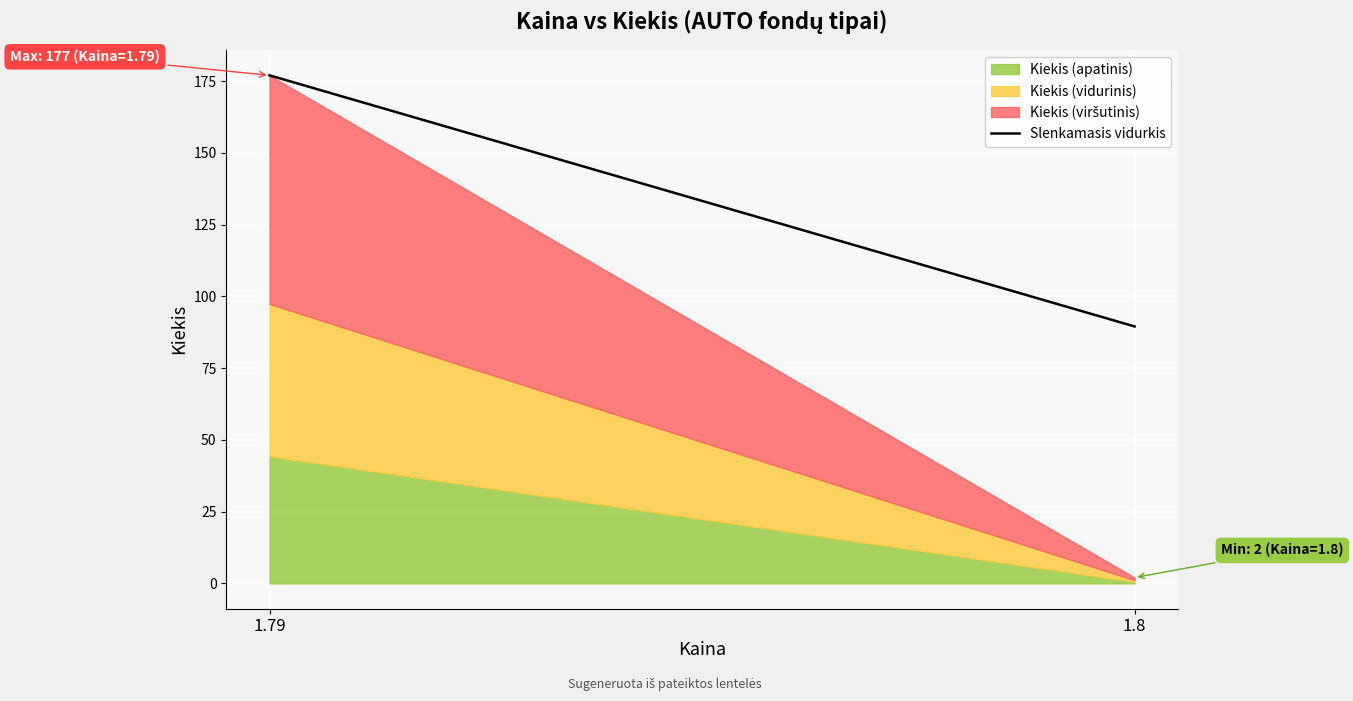

Is it true that the value at 1.8 is 120.3?

False